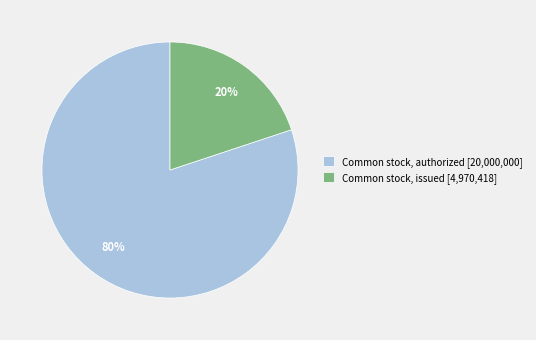

How many segments does this pie chart have?

2